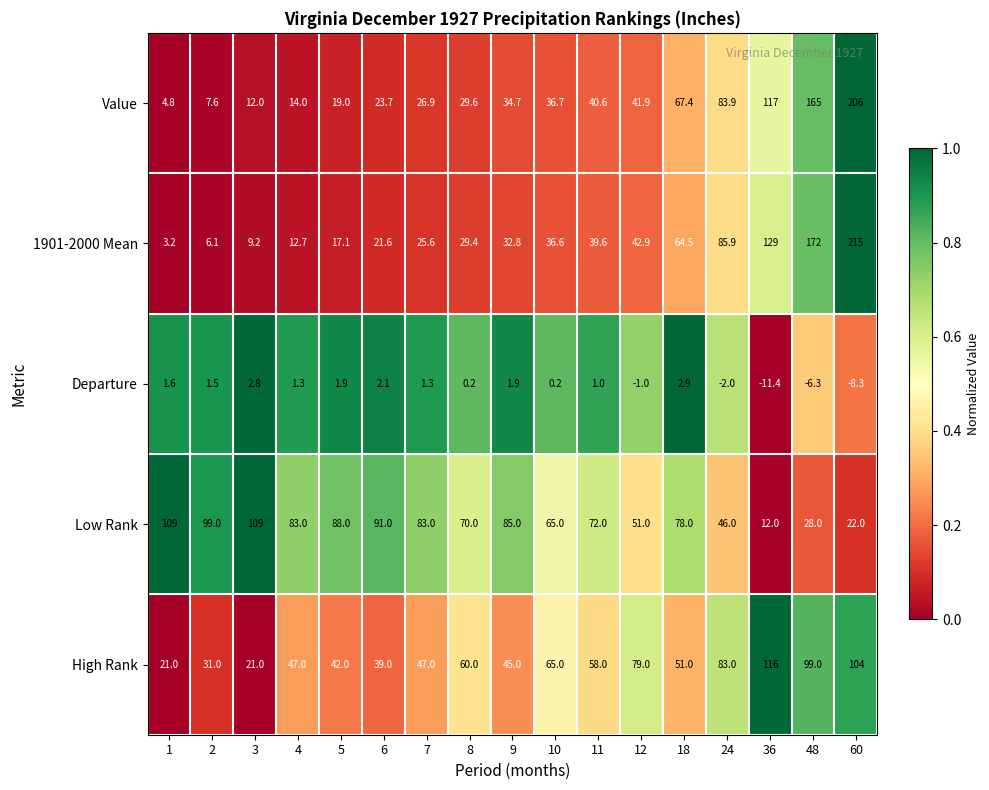

What is the total value across all series at 8?

189.2